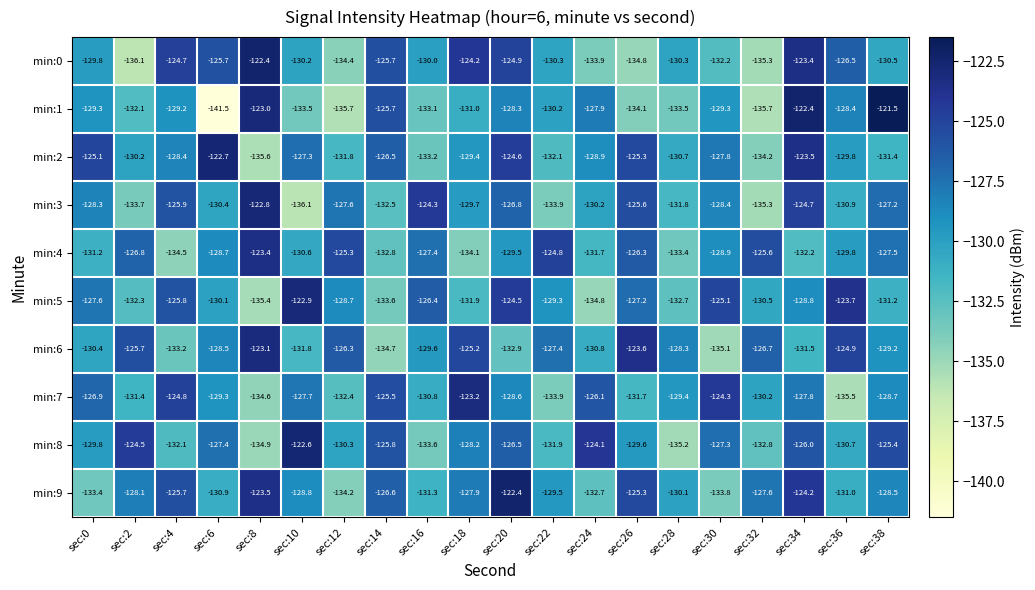

What is the difference between the highest and lowest values at sec:4?

9.8